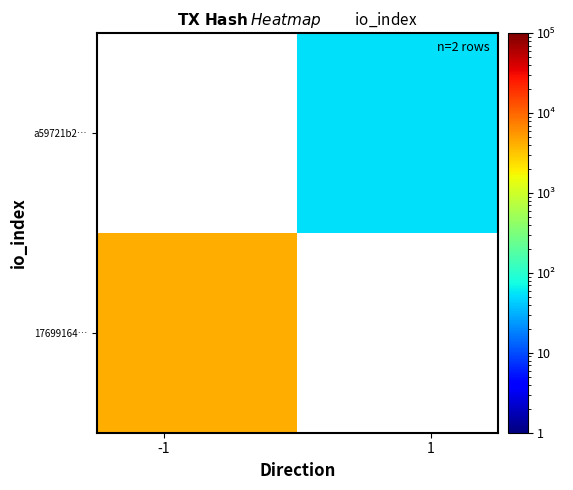

How many categories are shown in the chart?

2